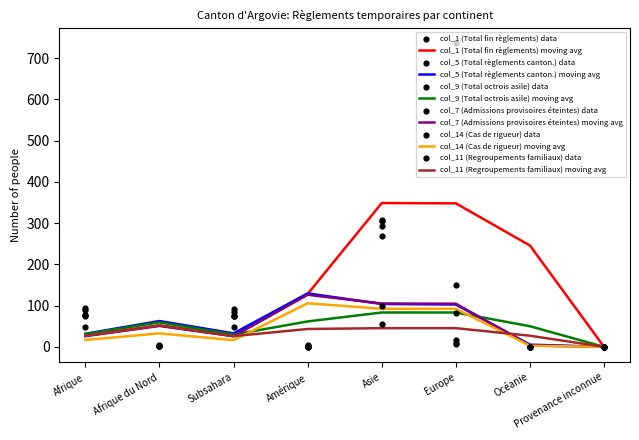

At how many categories does at least one series exceed 651?

1